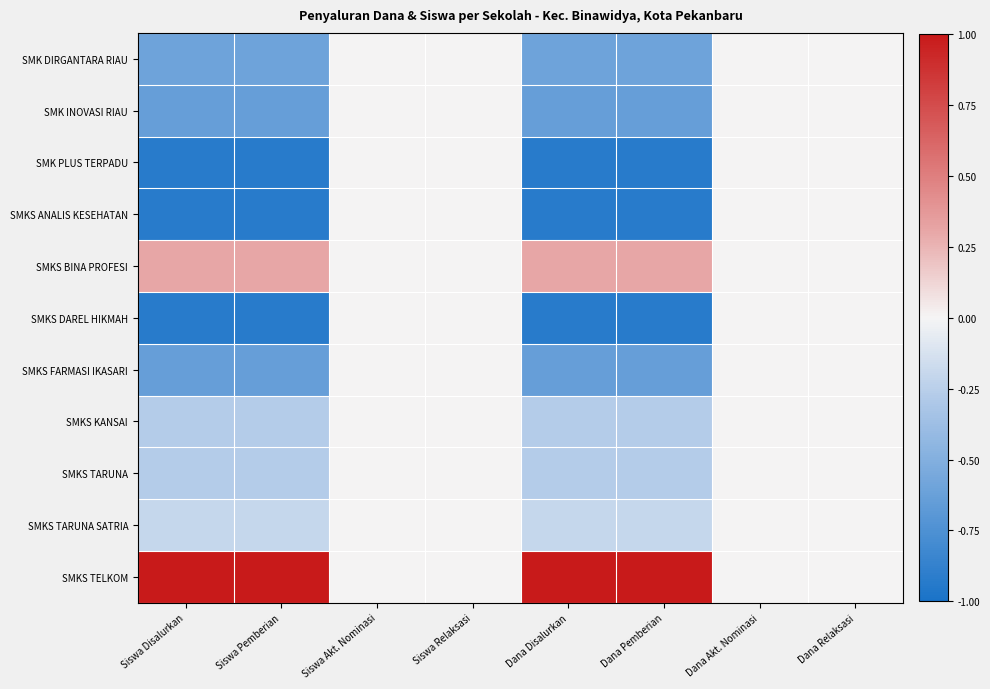

Between Siswa Akt. Nominasi and Siswa Relaksasi, which is larger?

Siswa Akt. Nominasi